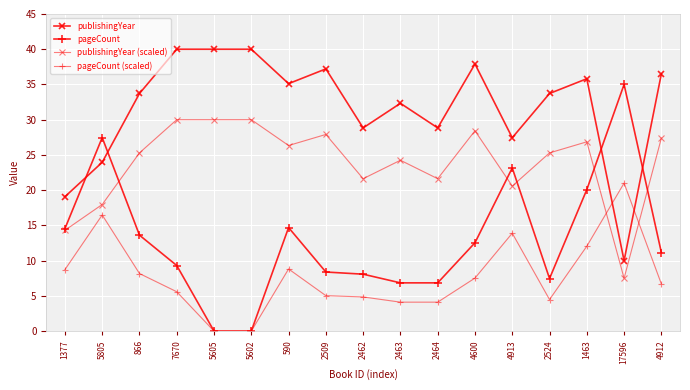

How many data points in pageCount are above 11?

9